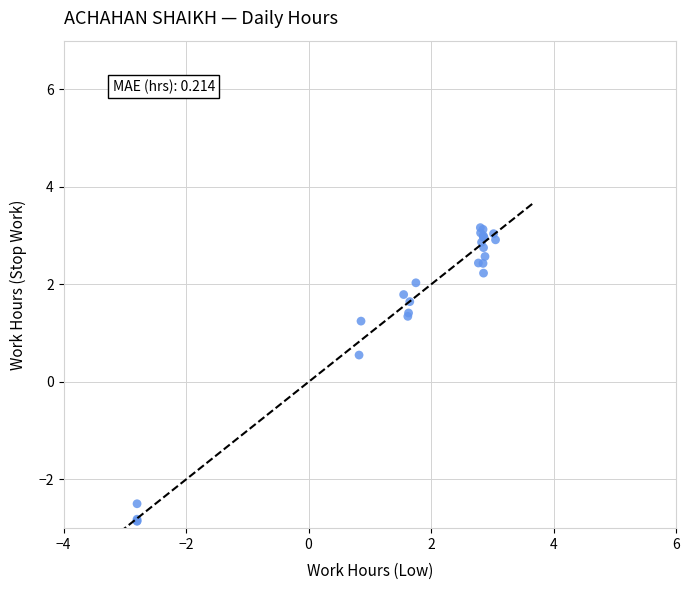

What Y value in the scatter plot is closest to 0?

0.6